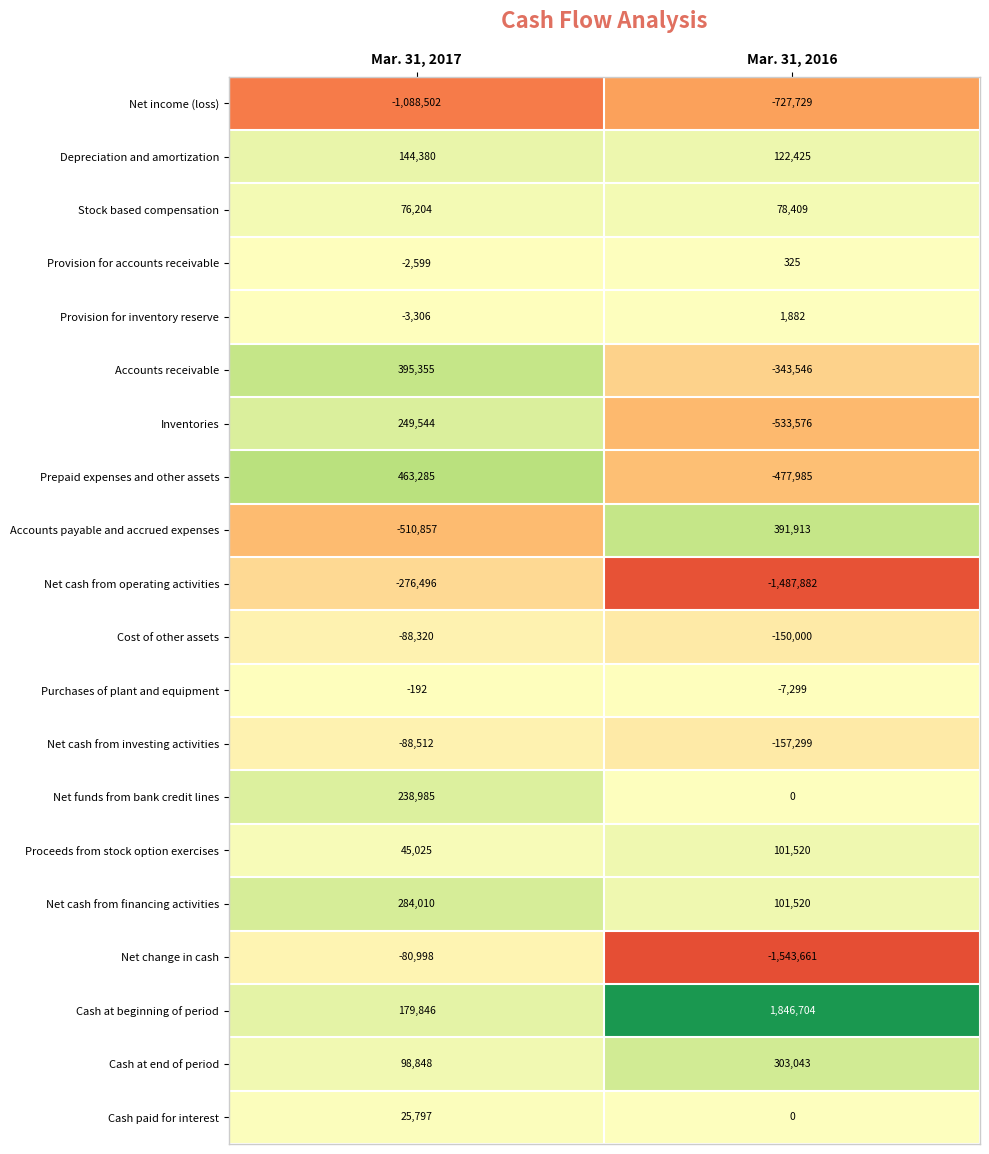

What is the total value across all series at Mar. 31, 2016?

-2481236